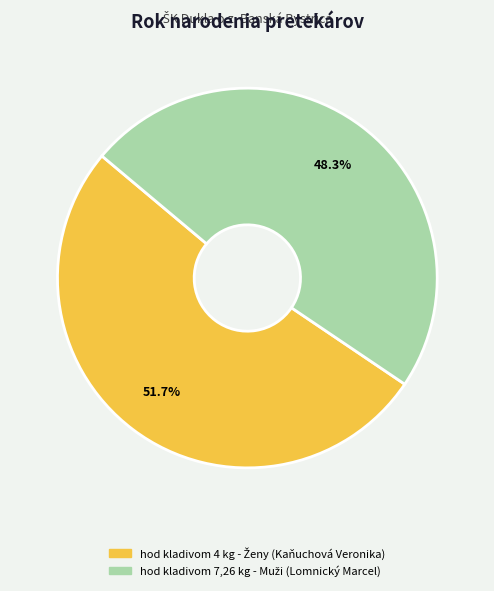

Does any single category account for the majority?

Yes